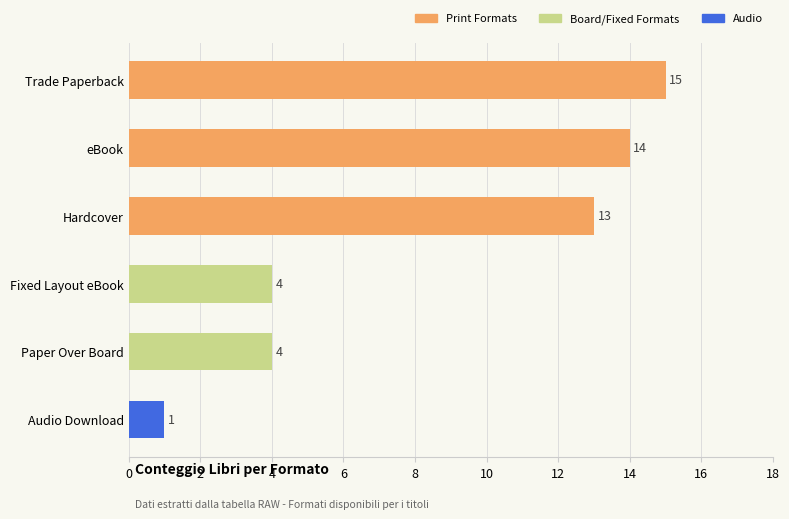

What is the label of the 4th bar from the bottom?

Hardcover